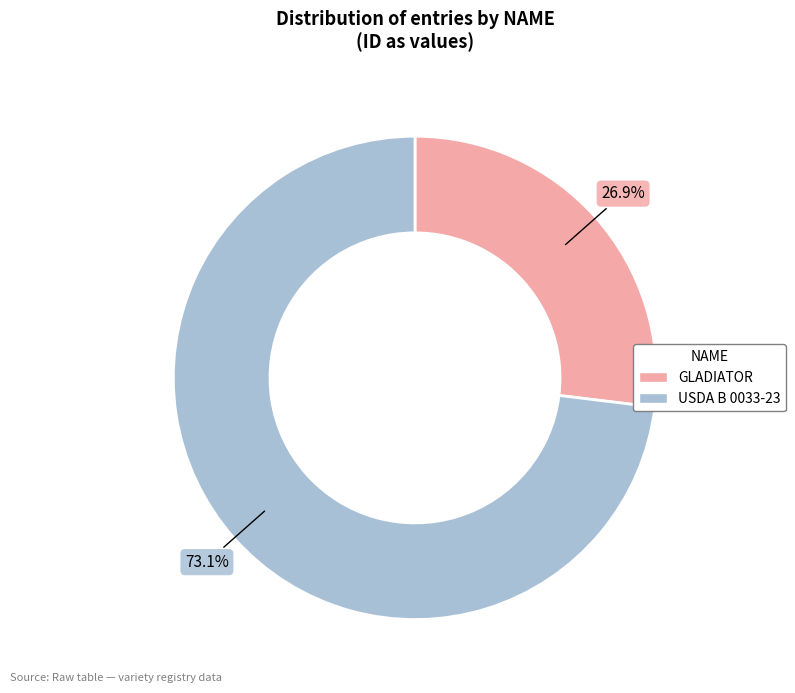

To the nearest percent, what portion does GLADIATOR represent?

27%